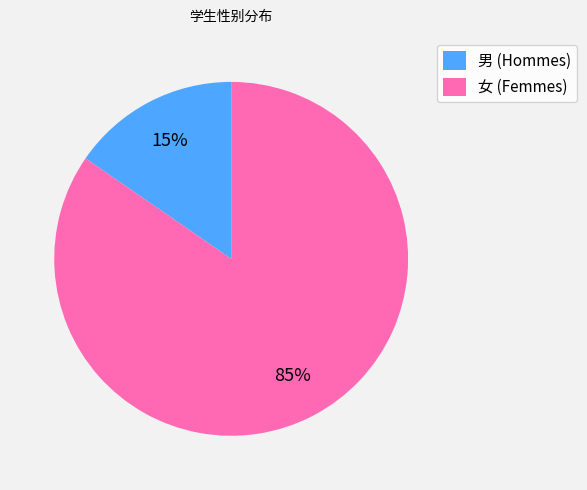

Does 女 represent more than half of the total?

Yes